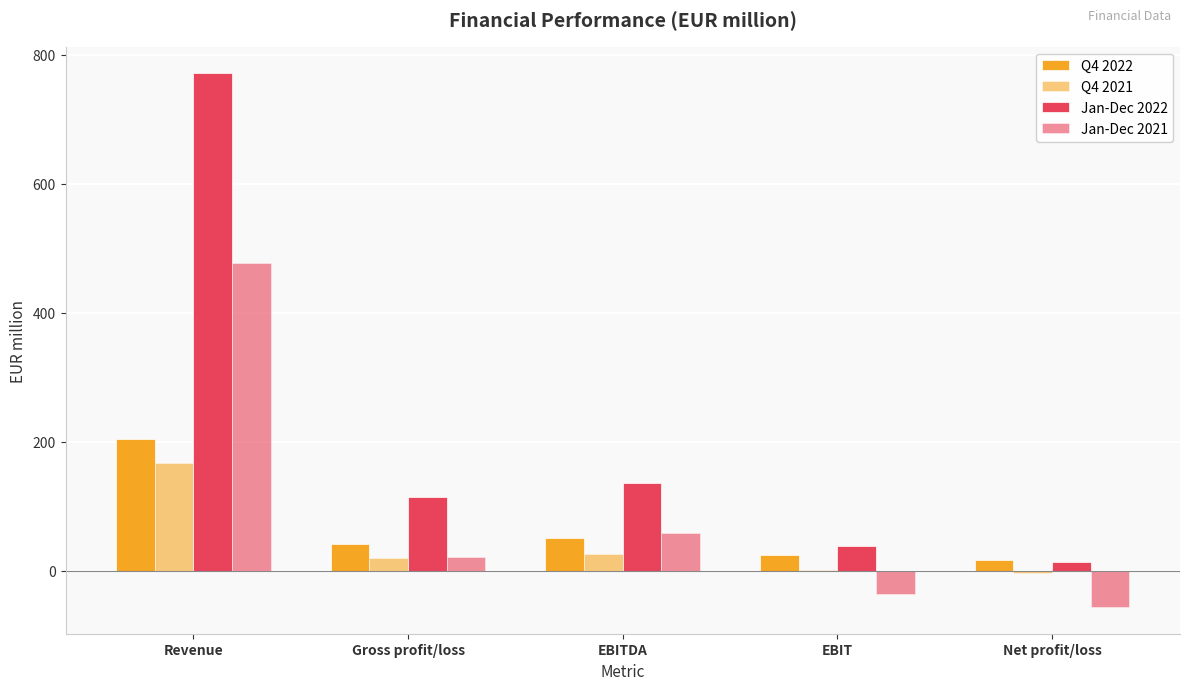

Are the bars grouped side by side (vs. stacked)?

Yes